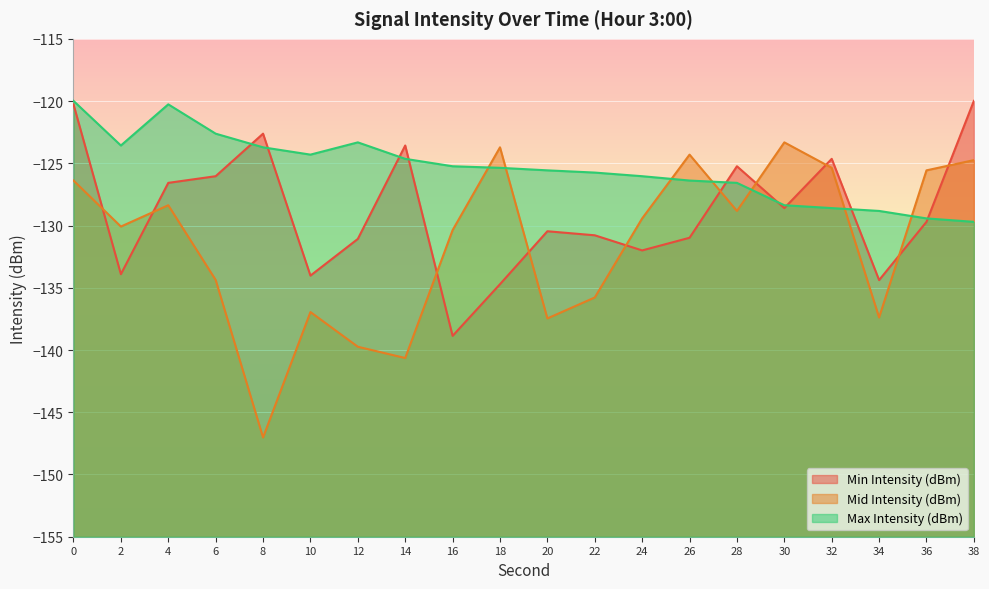

Which series changed the most between 12 and 36?

Mid Intensity (dBm)